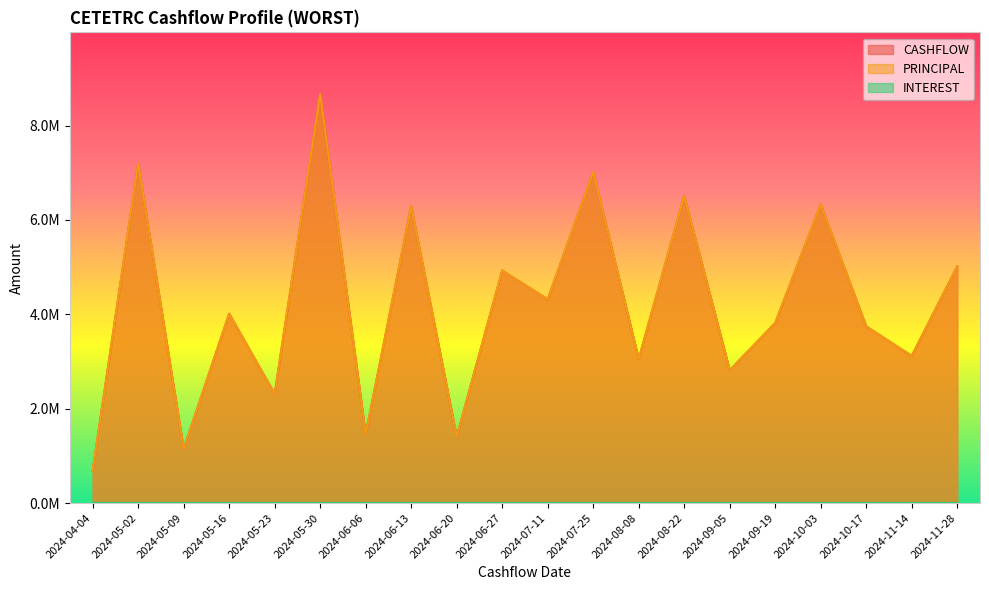

Where does the CASHFLOW series first go above 4012700?

2024-05-02